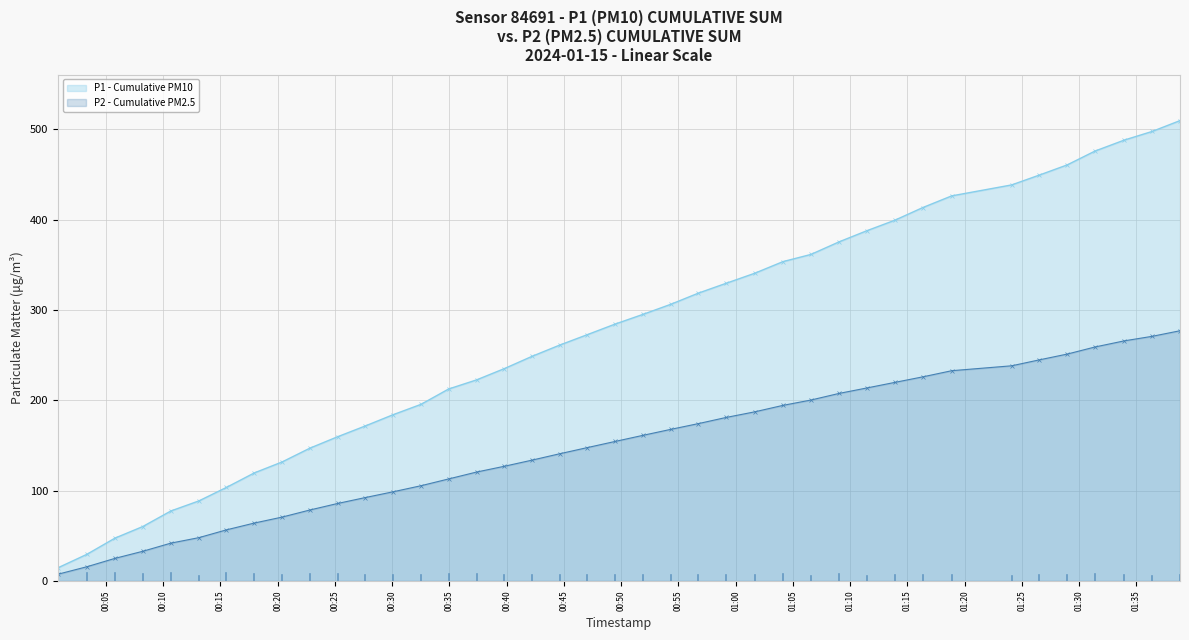

True or false: P1 - Cumulative PM10 and P2 - Cumulative PM2.5 cross at least once.

False